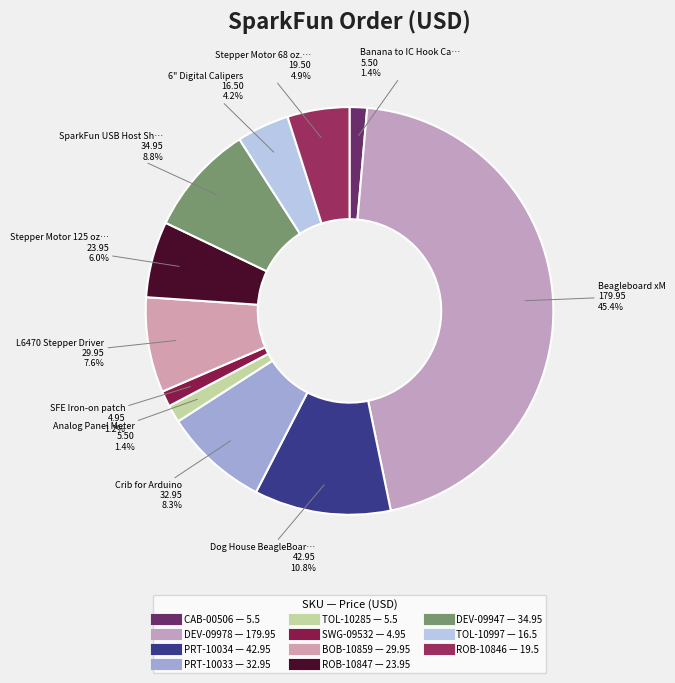

To the nearest percent, what is the combined percentage of DEV-09947 and TOL-10285?

10%